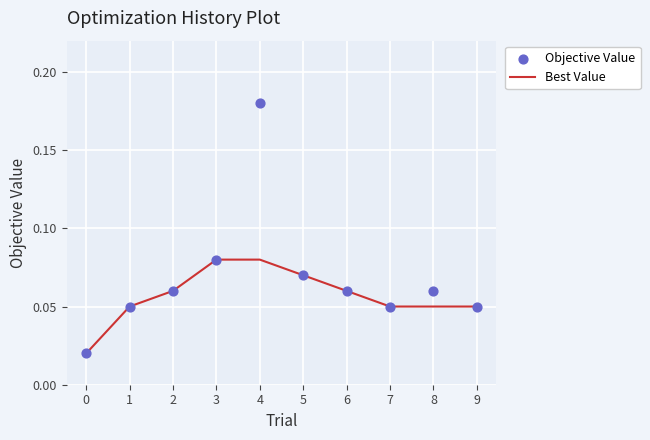

Is the value of Objective Value at 2 greater than the value of Best Value at 0?

Yes